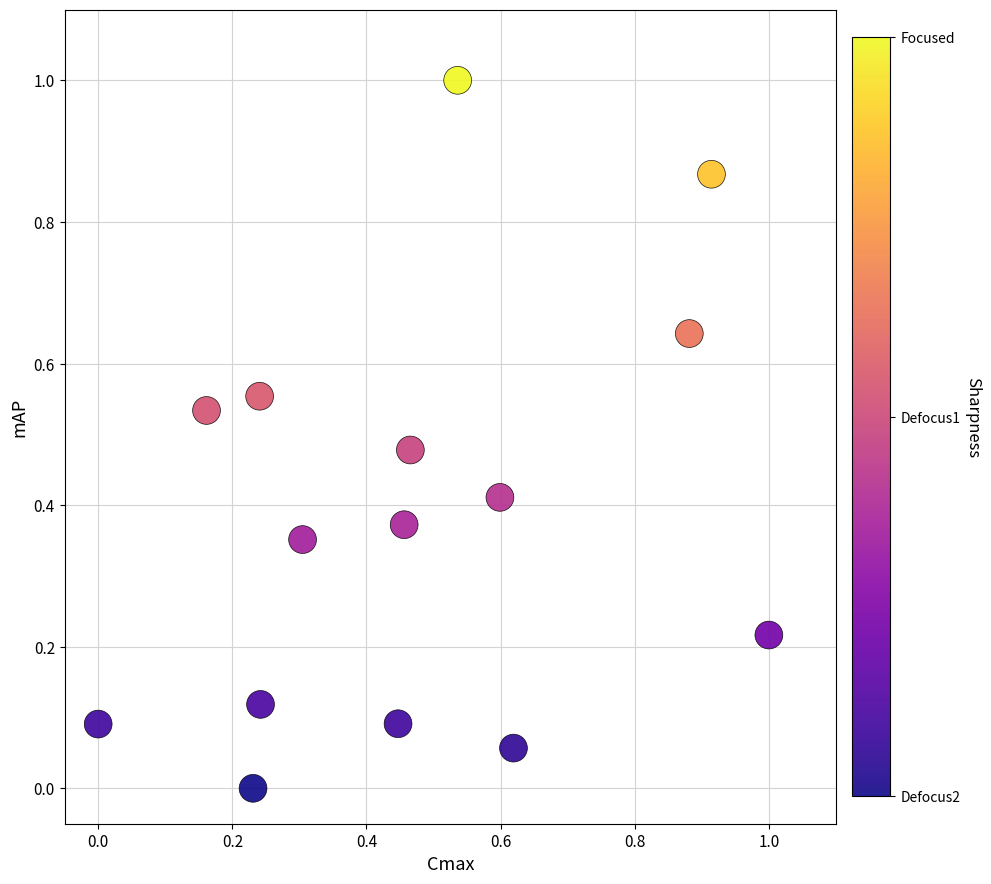

What is the range of X values (max minus min)?

1.0